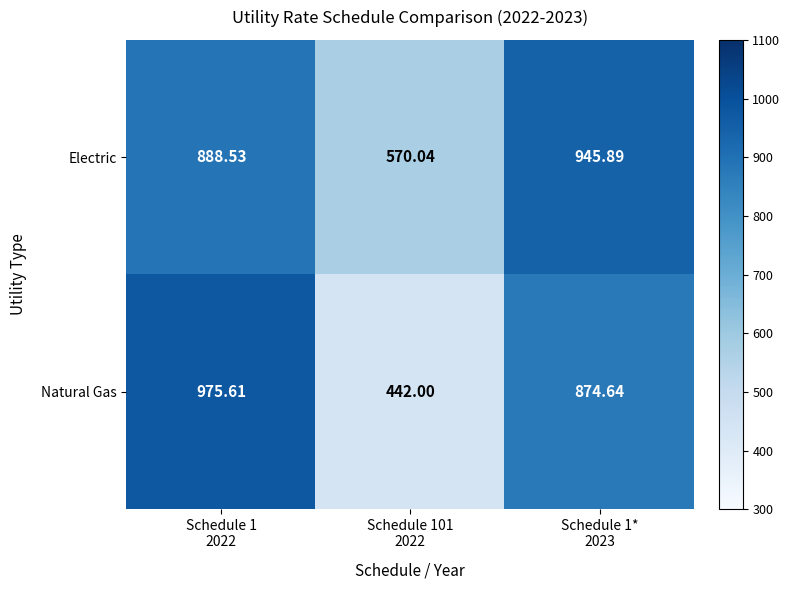

What is the spread (max minus min) of values at Schedule 101
2022?

128.0